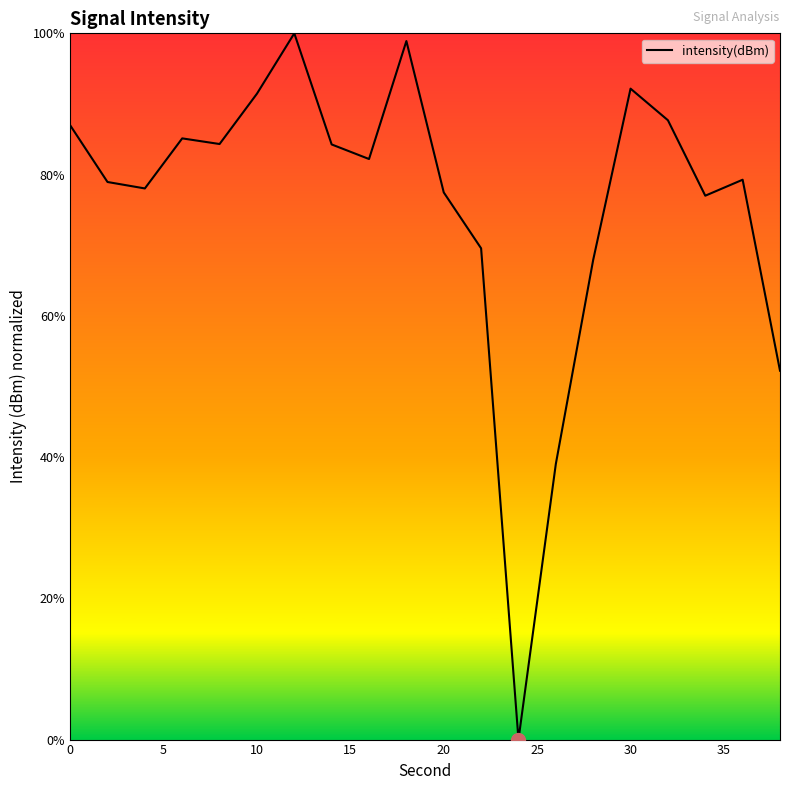

What is the greatest value displayed?

100.0